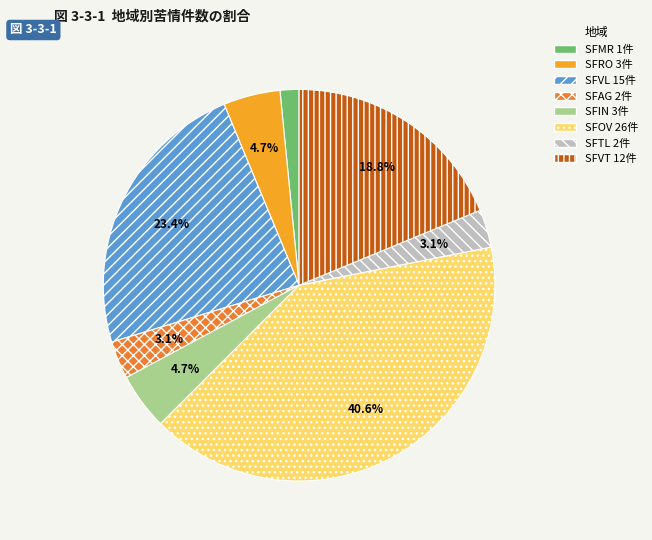

Is it true that SFVL is 23% of the pie?

True